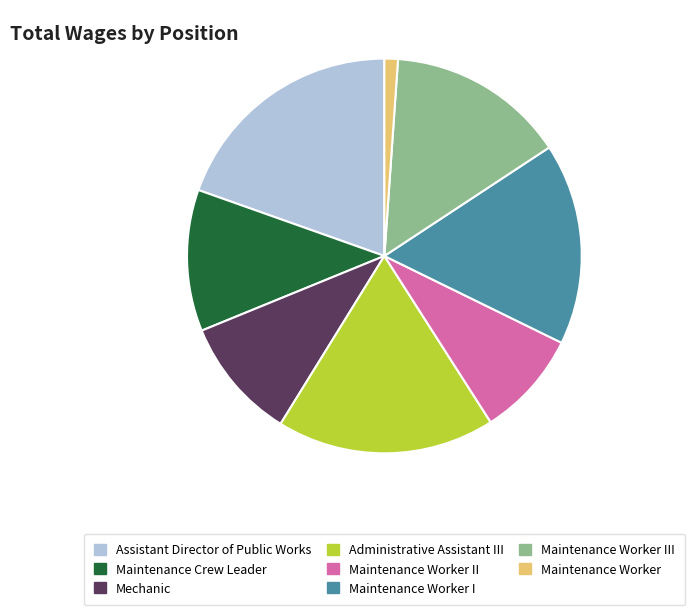

Is the sum of Maintenance Crew Leader and Maintenance Worker I greater than half?

No